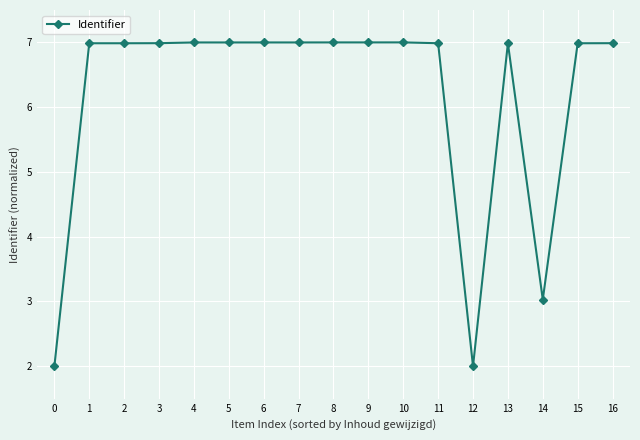

How many series are shown in this chart?

1